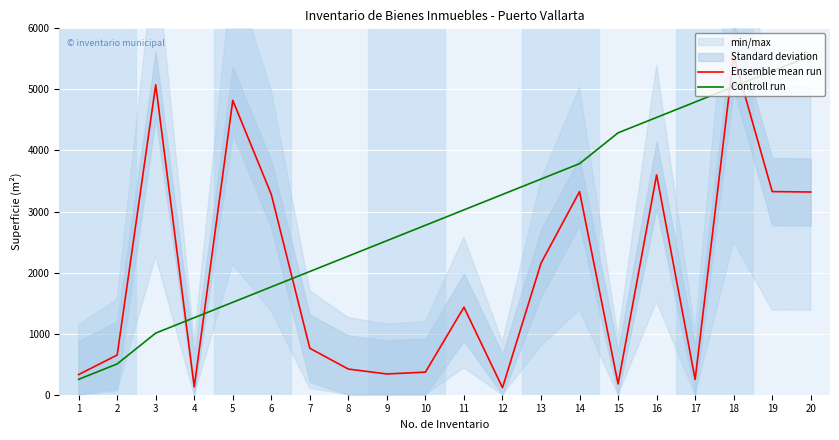

Between 2 and 20, which series saw the biggest shift?

Controll run